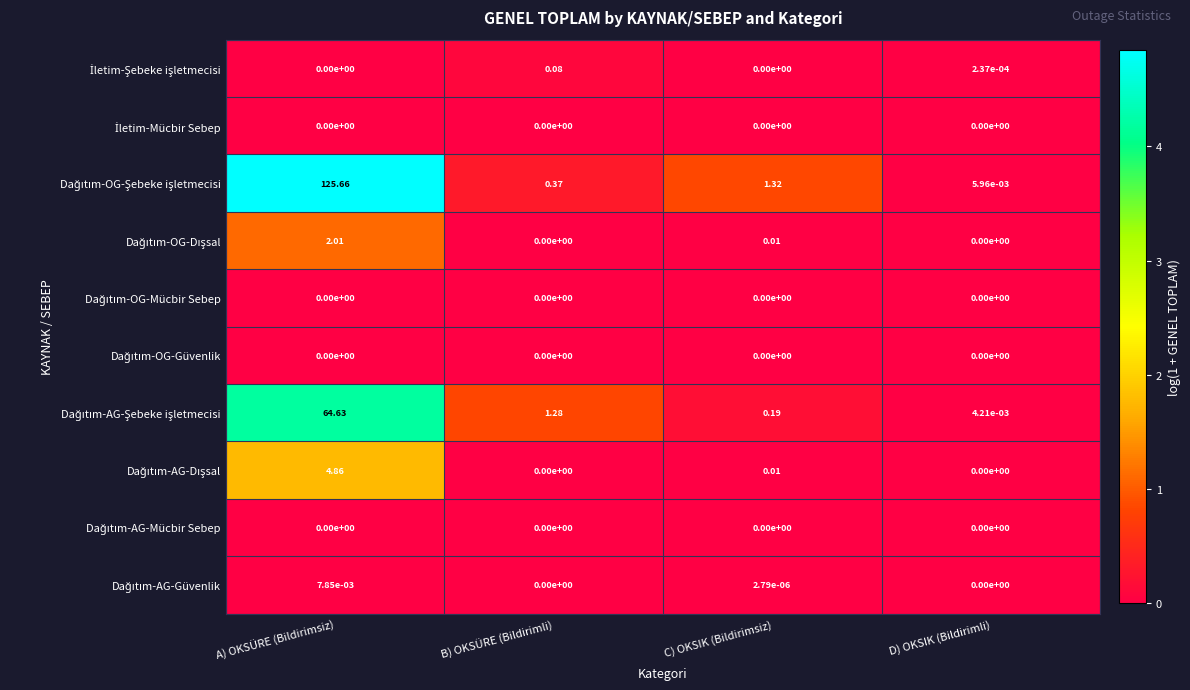

At which category is the sum across all series the highest?

A) OKSÜRE (Bildirimsiz)